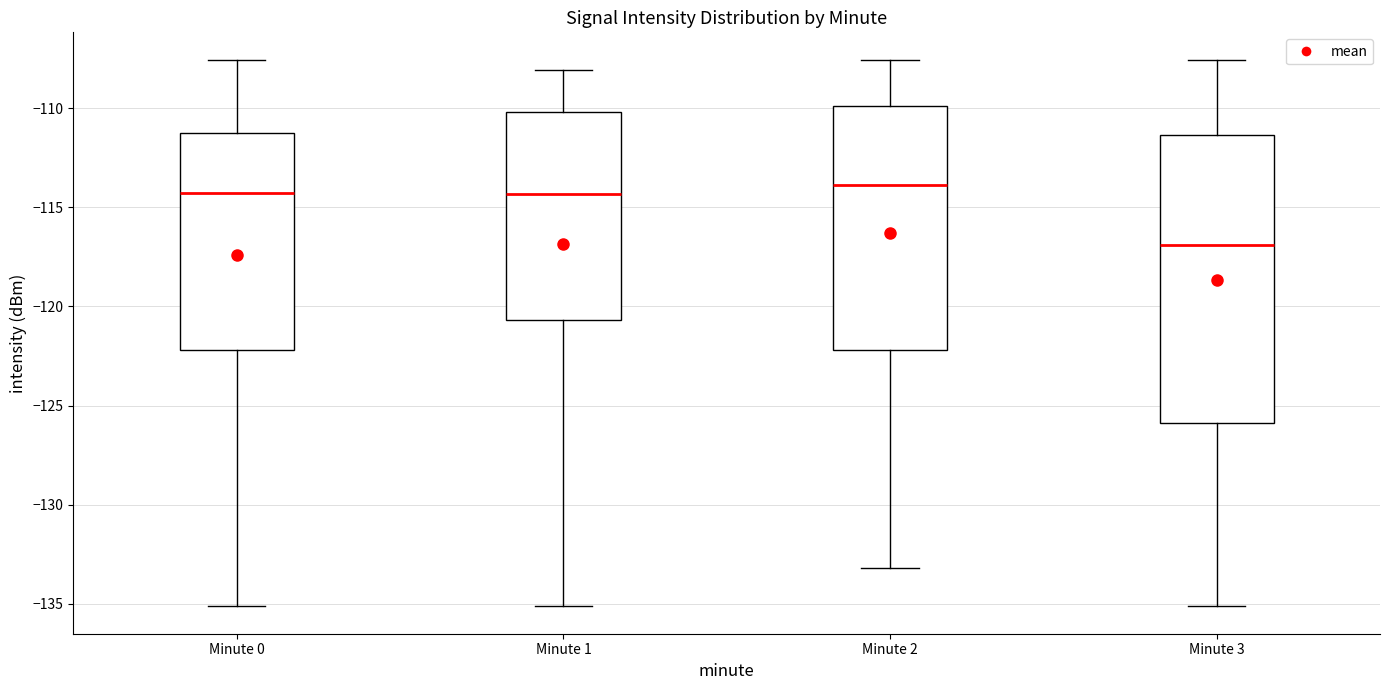

Where is the upper edge of the box for Minute 1 on the y-axis? The values are not printed on the chart, so give them approximately, as read against the axis.

-110.0